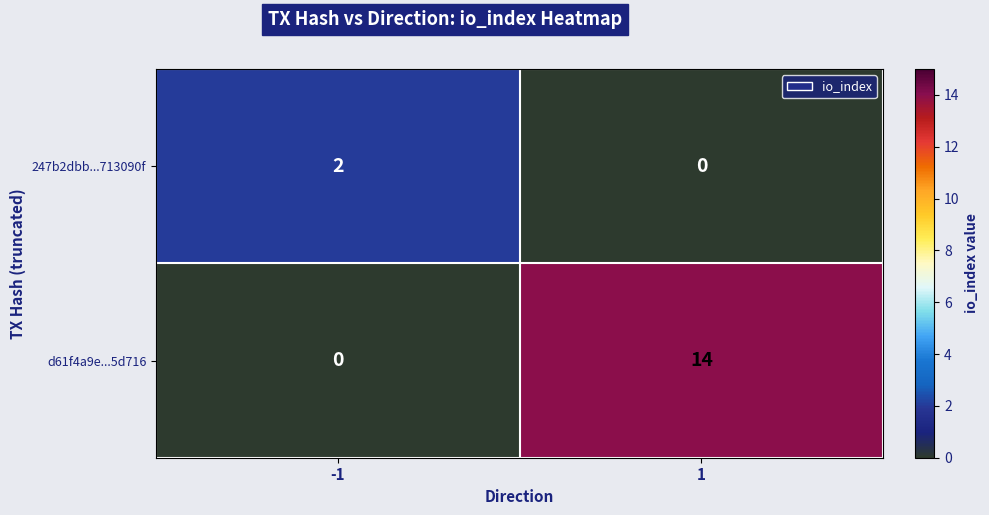

Which series has the largest total across all categories?

d61f4a9e...5d716